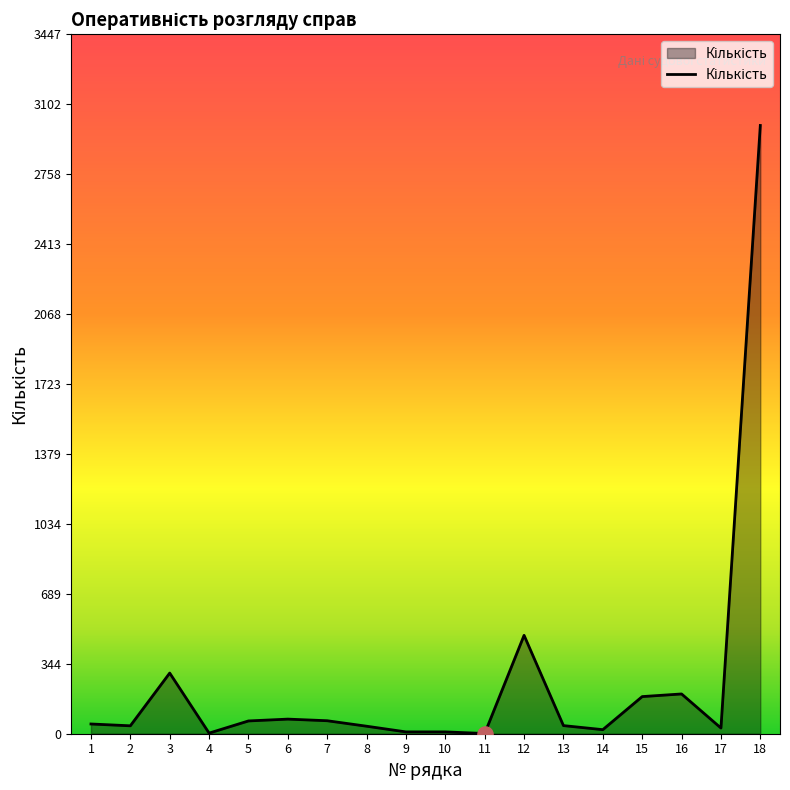

Between 10 and 3, which is larger?

3